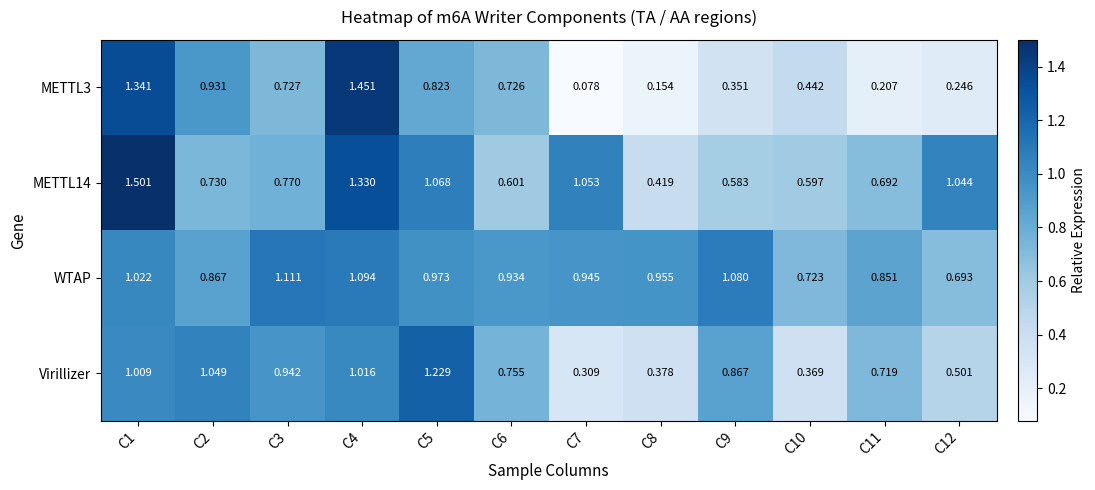

Is the value of METTL14 at C9 greater than the value of METTL3 at C3?

No